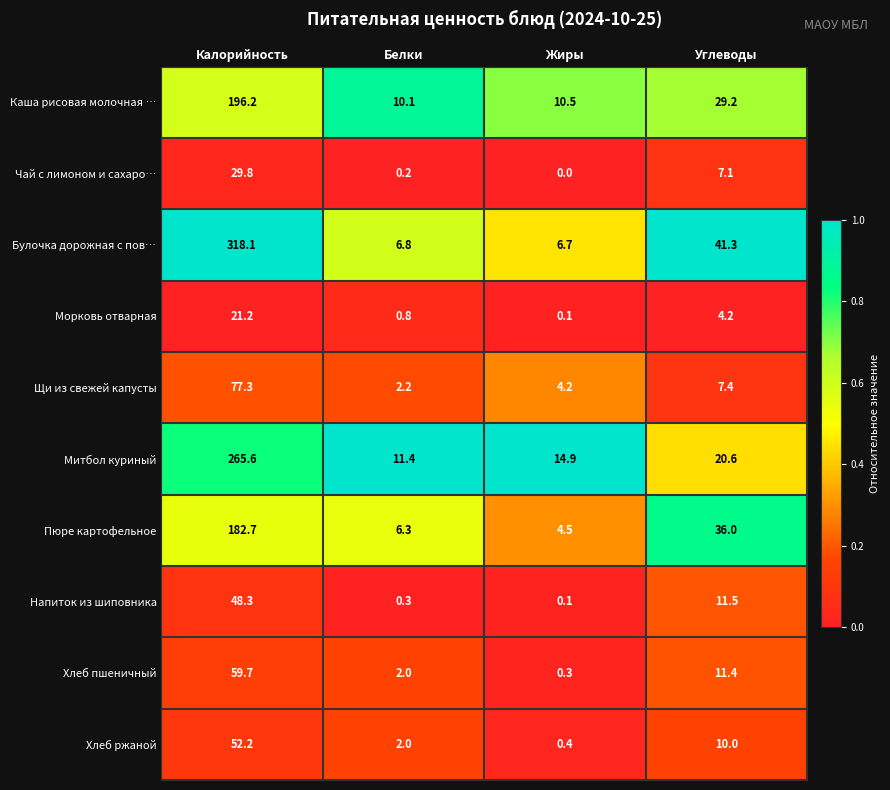

Which category has the highest value in the Каша рисовая молочная … series?

Калорийность